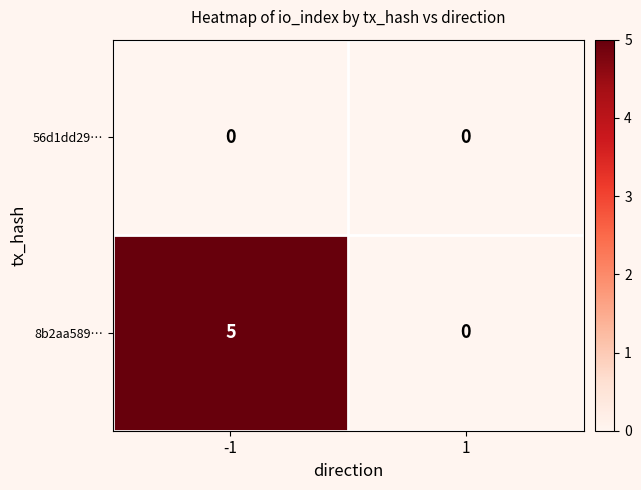

Count the number of data series in this chart.

2